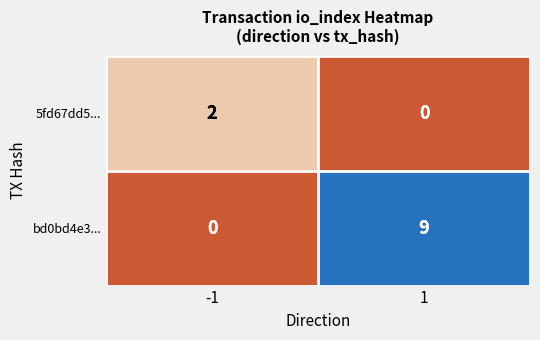

Is it true that 5fd67dd5... equals 2 at -1?

True